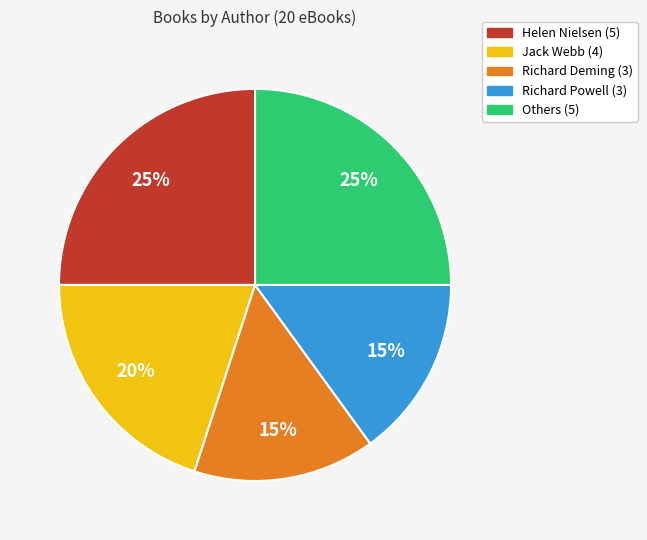

Does any single category account for the majority?

No